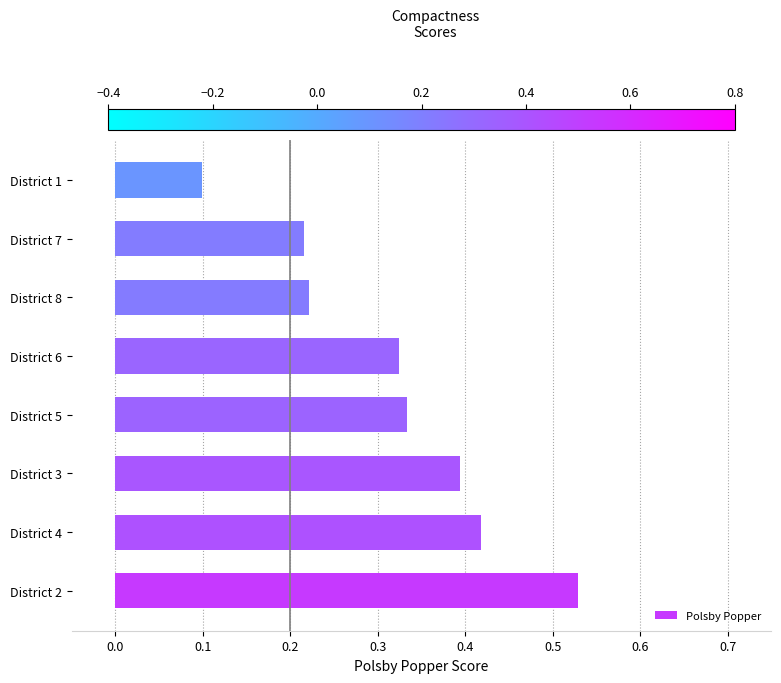

List the labels in order of value, largest first.

District 2, District 4, District 3, District 5, District 6, District 8, District 7, District 1